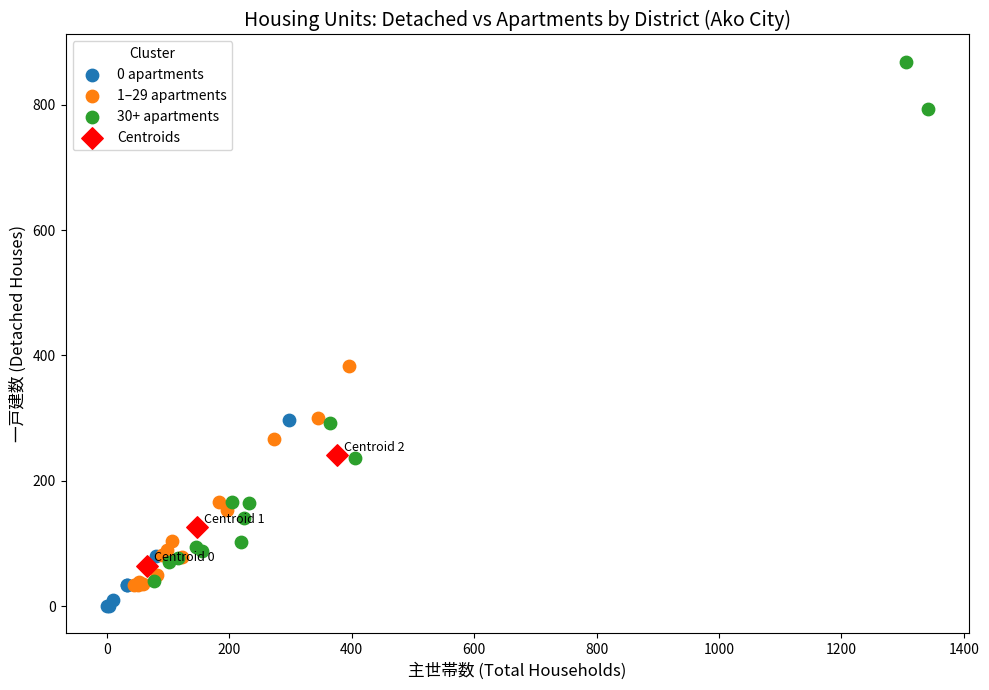

Which series contains the lowest Y value?

0 apartments